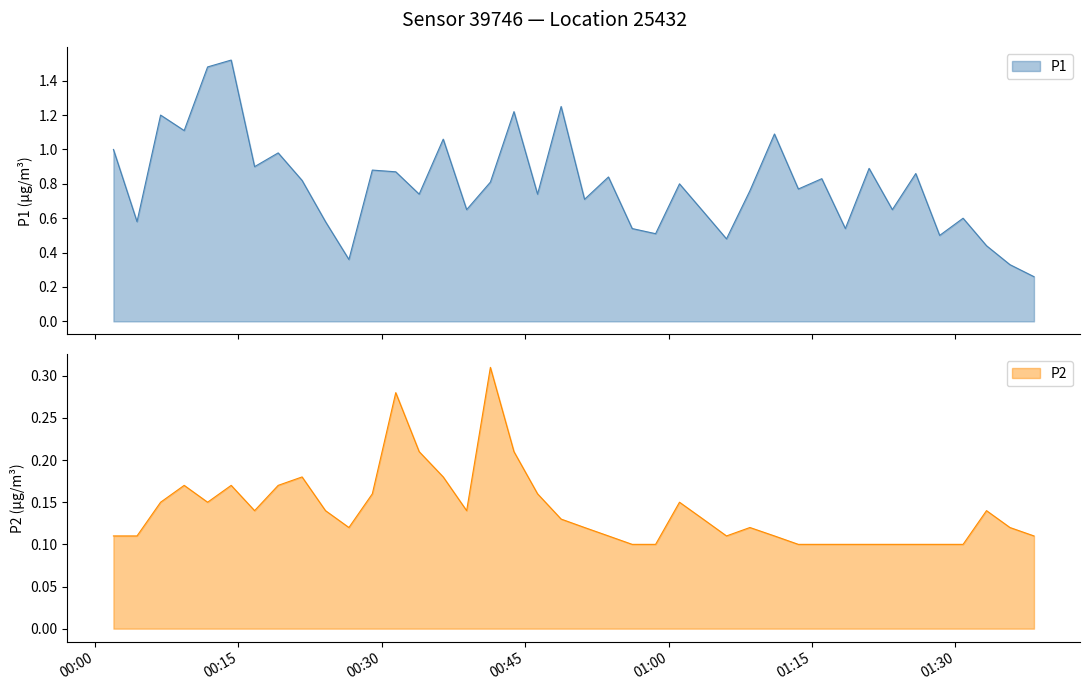

At which category is the sum across all series the highest?

2022-07-09T00:14:14